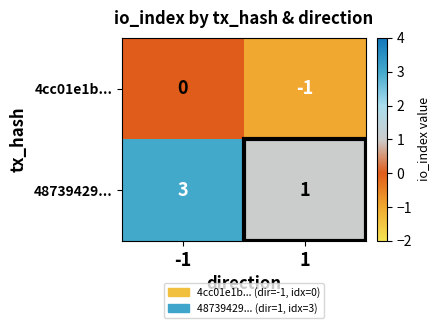

What is the minimum value shown in the chart?

-1